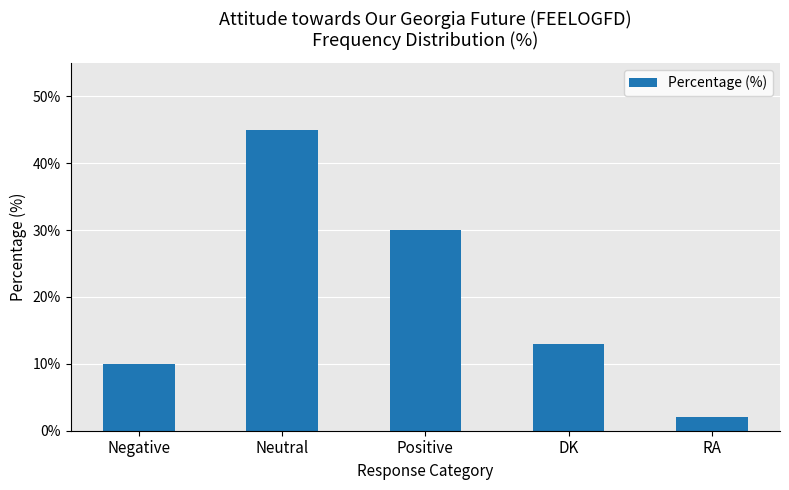

Count the number of data series in this chart.

1